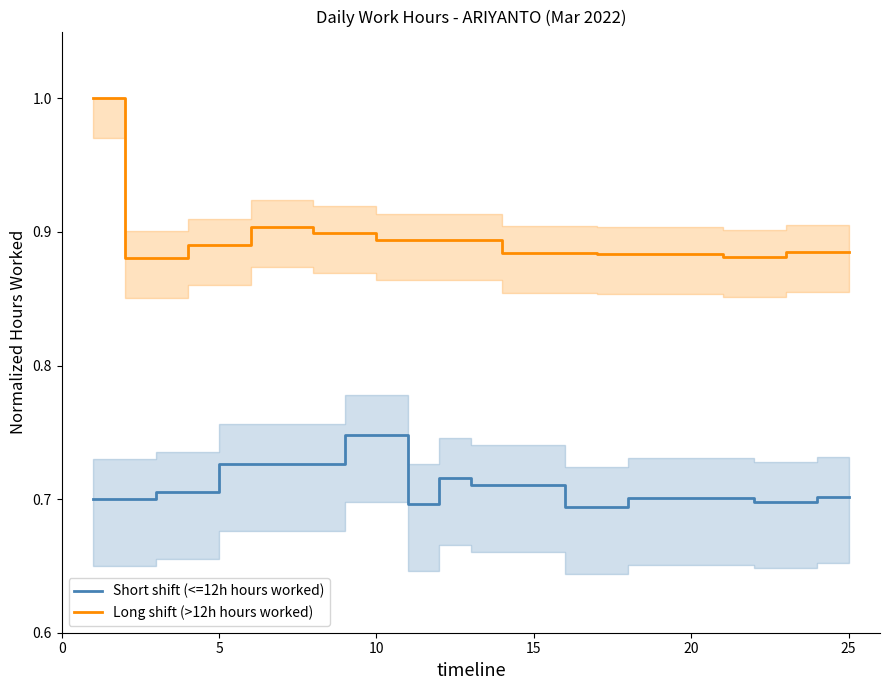

True or false: Short shift (<=12h hours worked) and Long shift (>12h hours worked) intersect in this chart.

False